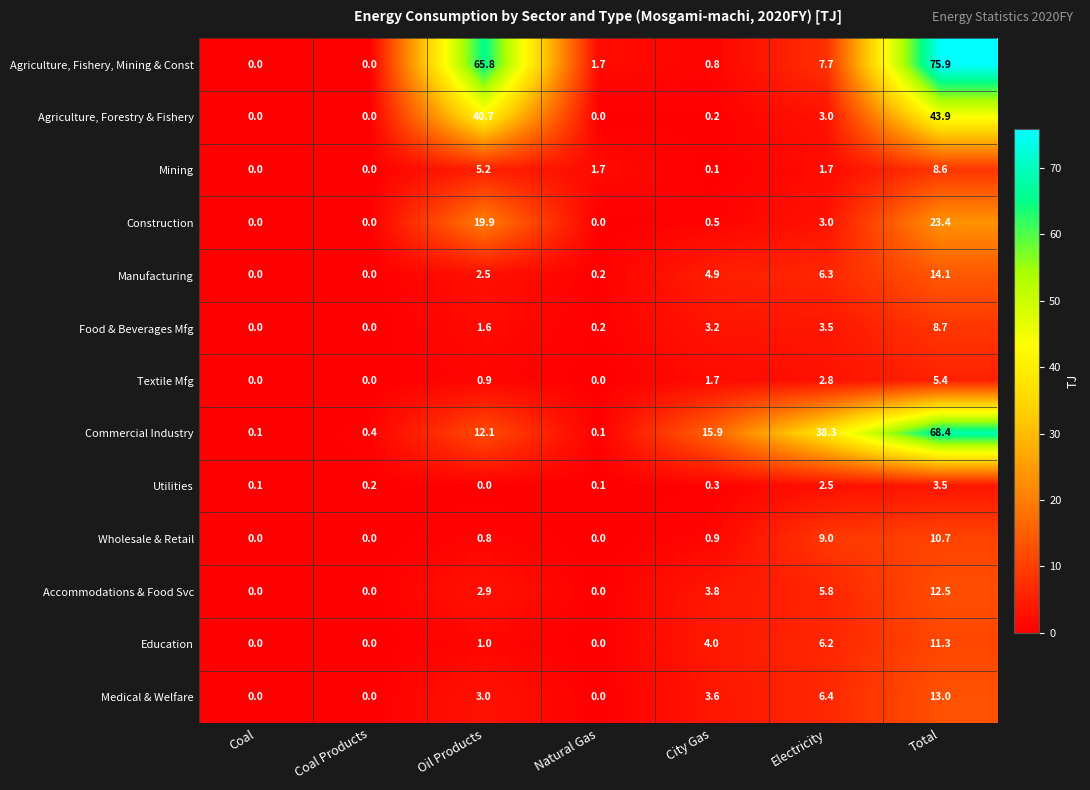

What is the average value of the Education series?

3.2